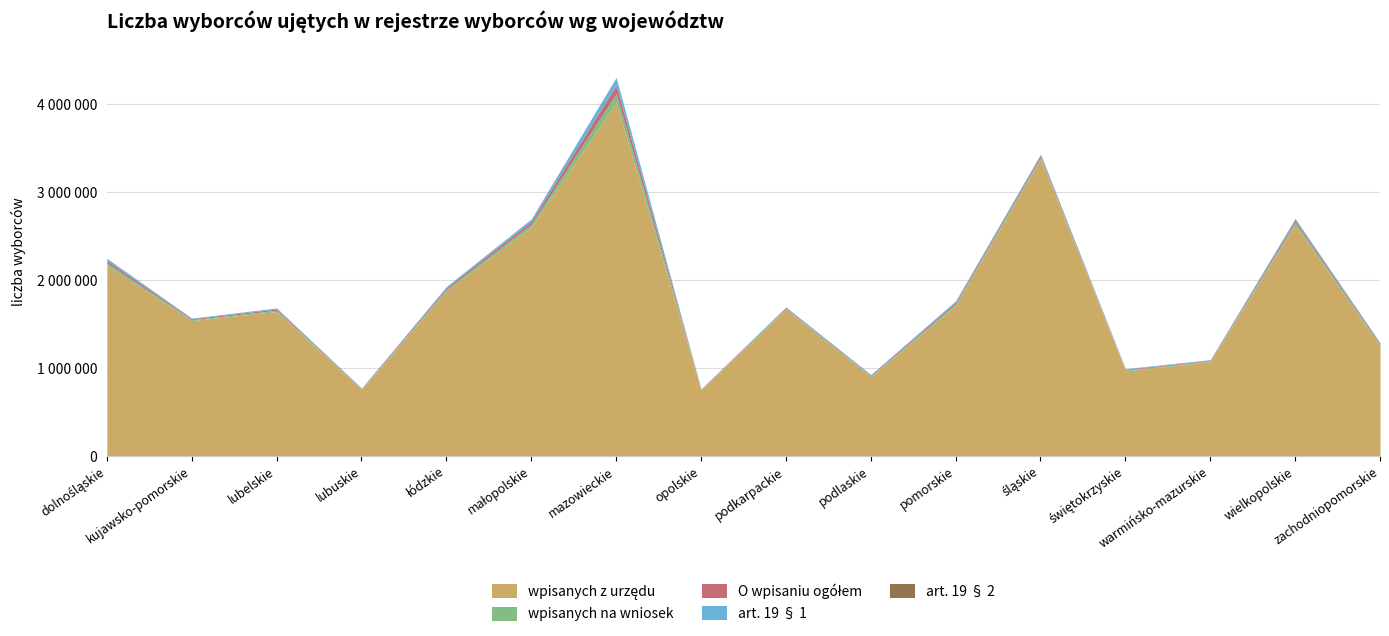

The O wpisaniu ogółem series shows 28290 at dolnośląskie. True or false?

True